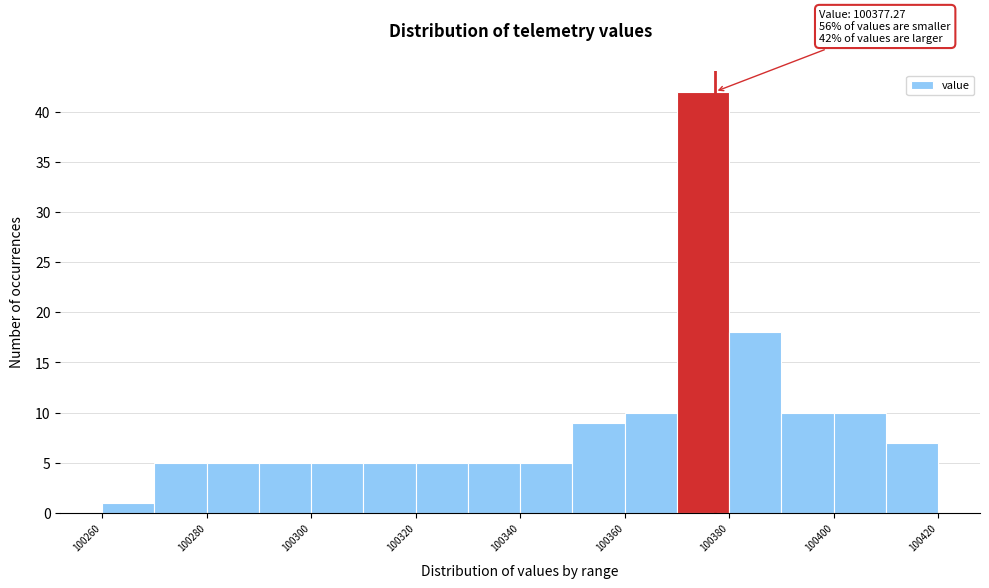

Which range on the x-axis has the tallest bar?

100370 to 100380